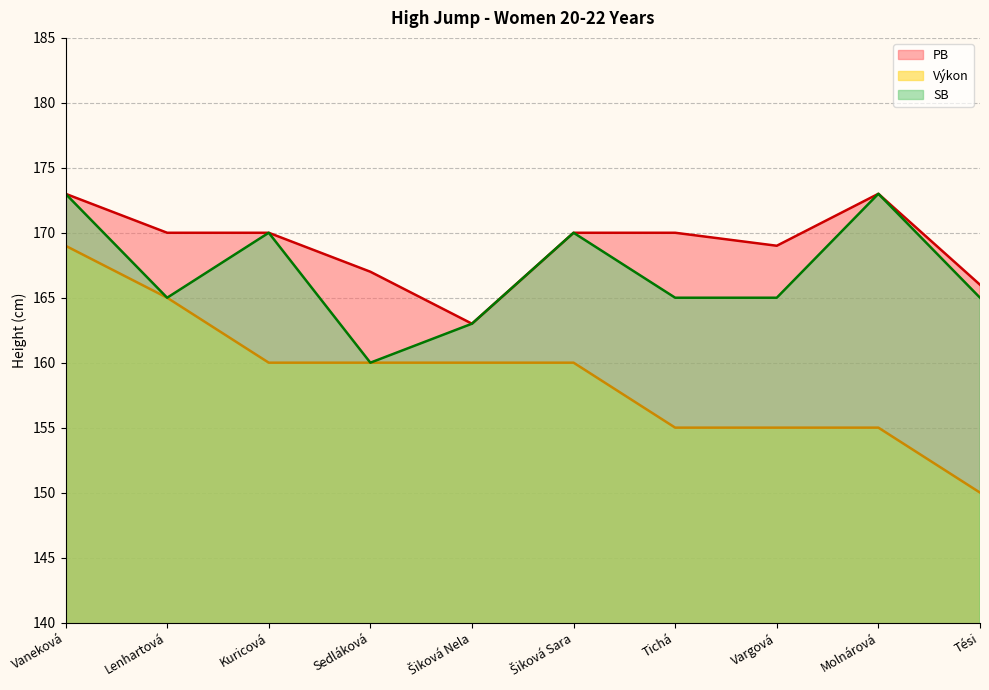

Which category has the highest value across all series?

Vaneková